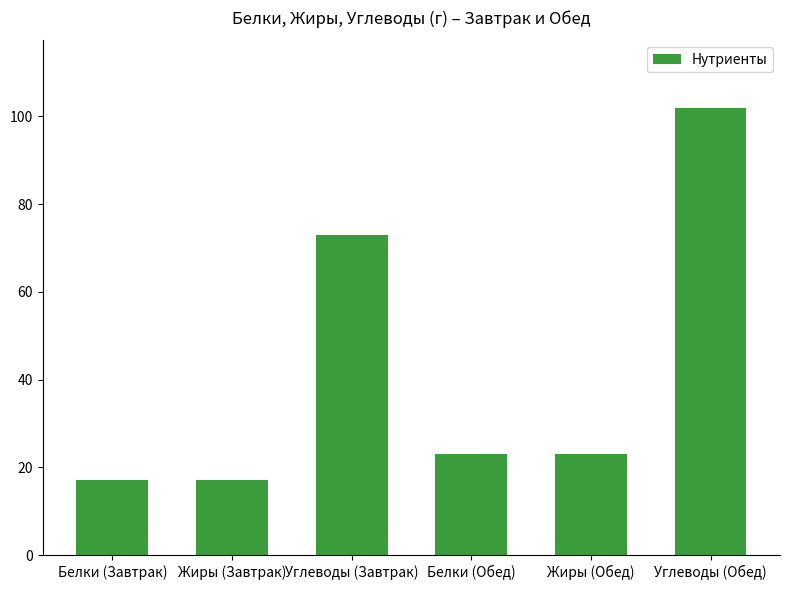

What is the maximum value shown in the chart?

102